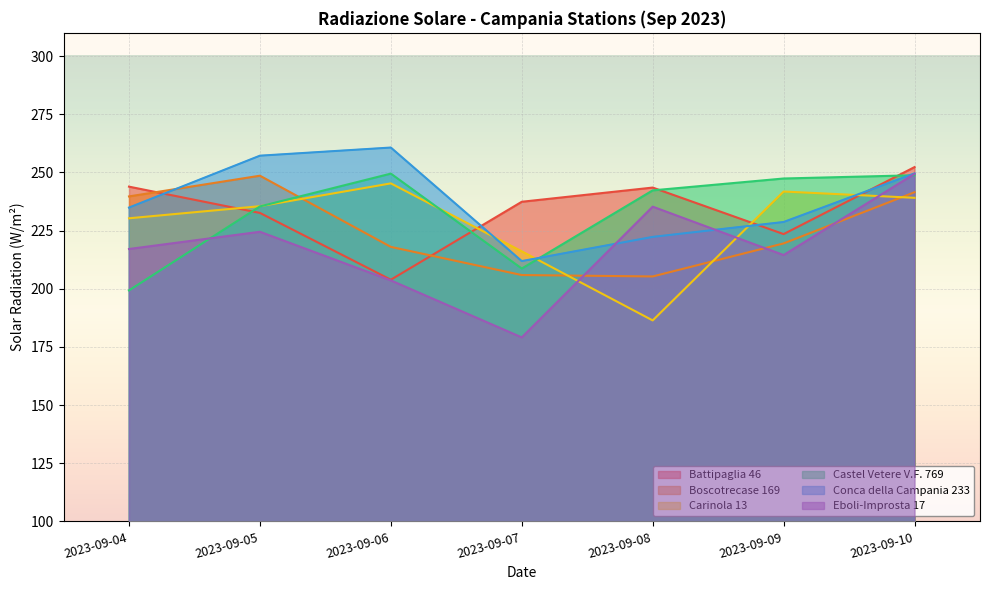

What is the approximate value of Conca della Campania 233 at 2023-09-07?

211.9